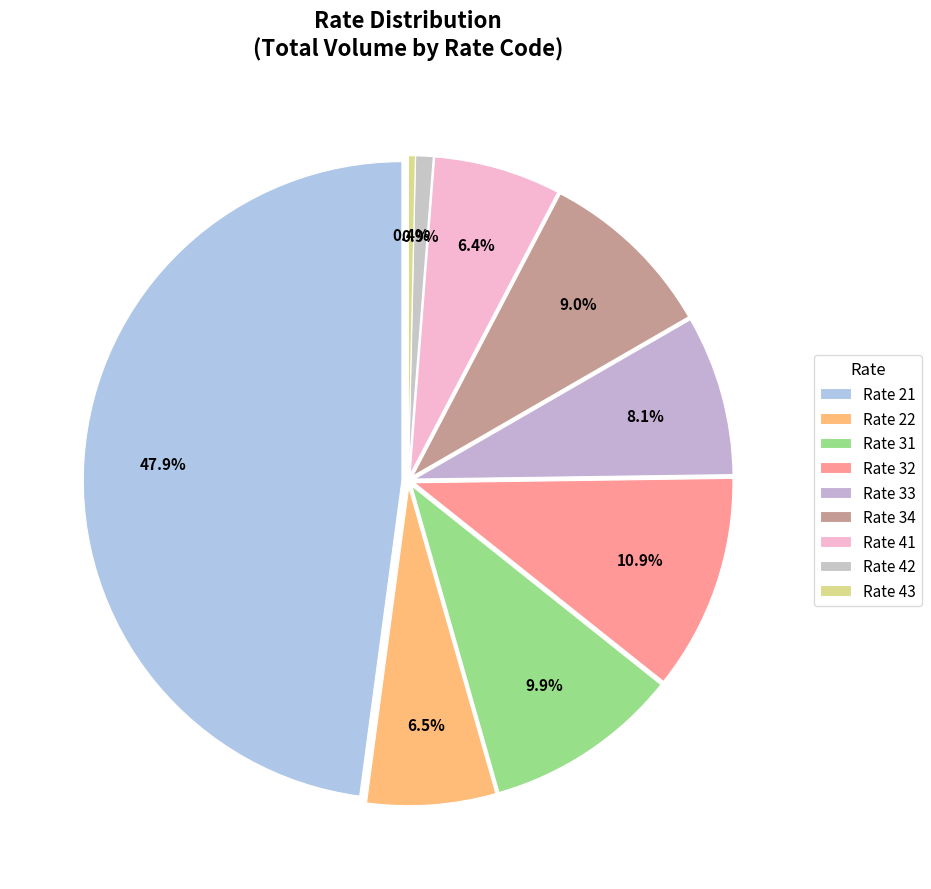

To the nearest percent, what is the difference between the largest and smallest slice percentages?

48%